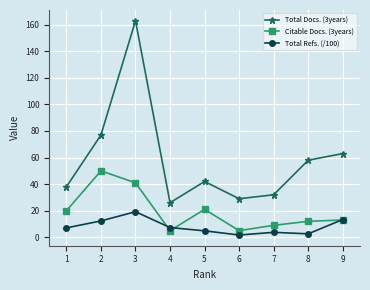

Where is the first local maximum for Citable Docs. (3years)?

2